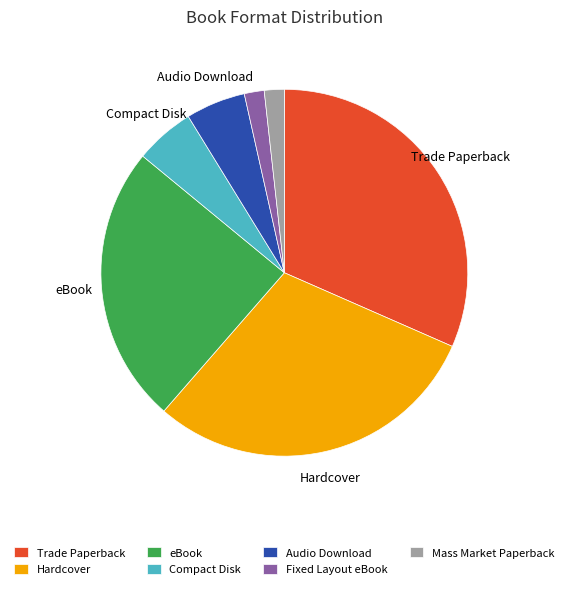

Which slice is the largest?

Trade Paperback